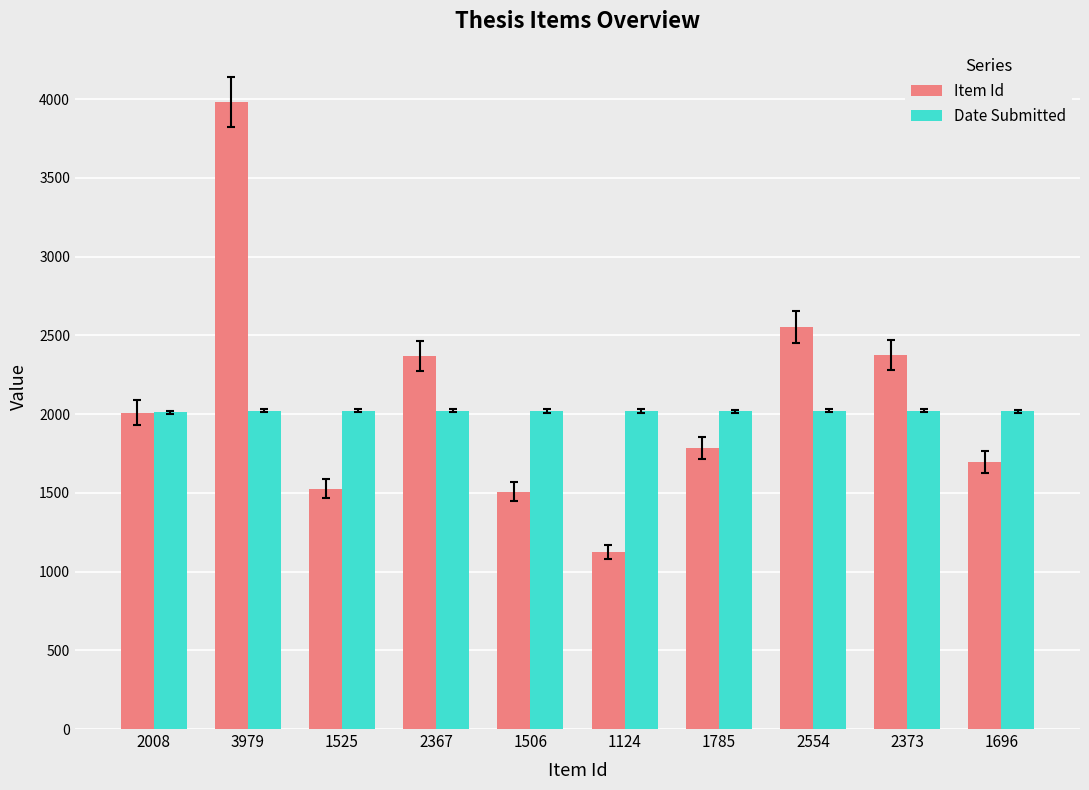

How many bars are there in each group?

2